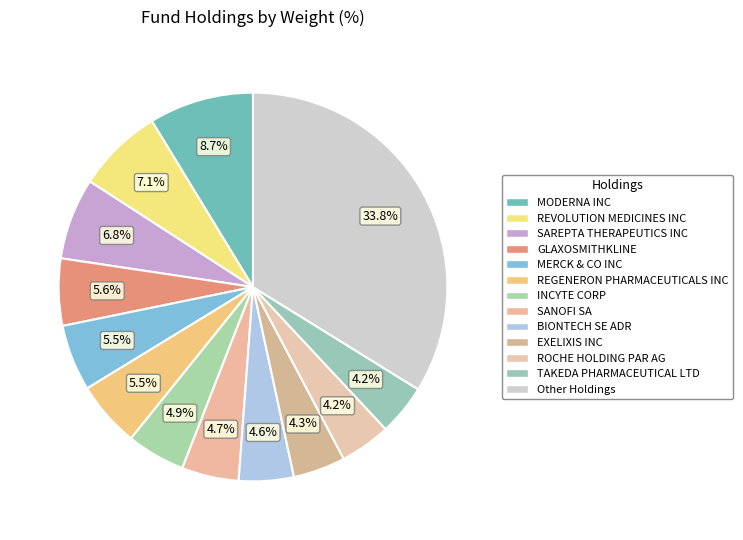

How many slices are in this pie chart?

13